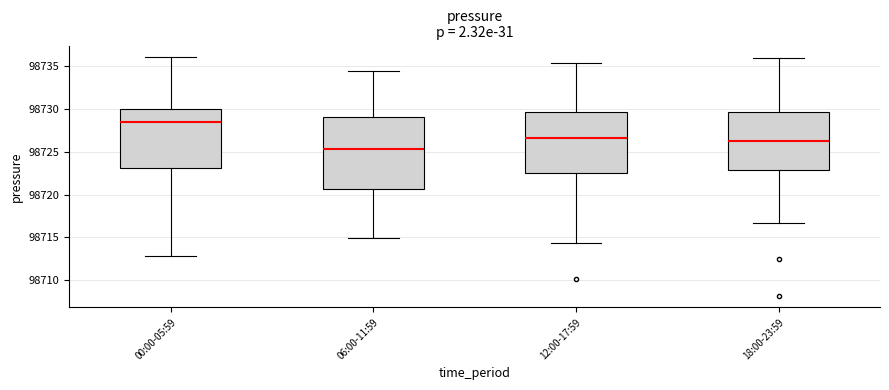

Where does the median line of the box for 12:00-17:59 sit on the y-axis? The values are not printed on the chart, so give them approximately, as read against the axis.

98726.5